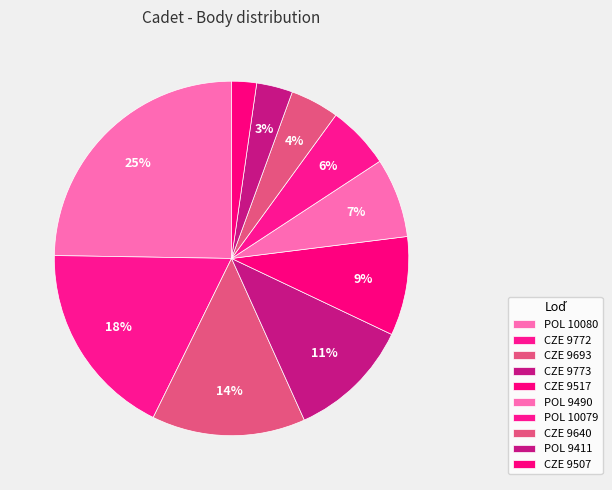

Which category has the smallest portion of the pie?

CZE 9507